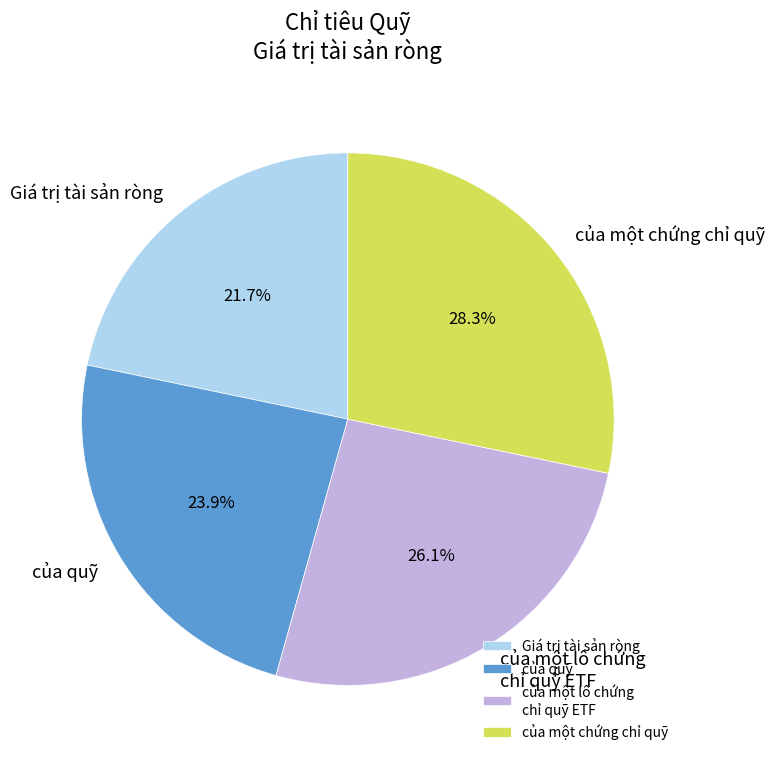

Does any single category account for the majority?

No